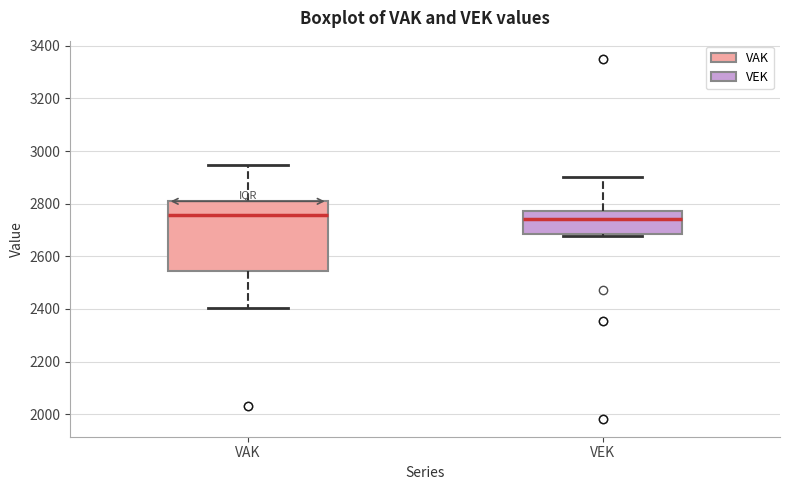

Reading left to right, read every box against the y-axis: the position of its median line, the range the box covers, and the ends of its whiskers. The values are not printed on the chart, so give them approximately, as read against the axis.

VAK: median 2760, box 2540 to 2800, whiskers 2400 to 2940
VEK: median 2740, box 2680 to 2780, whiskers 2680 (just below the box's lower edge) to 2900